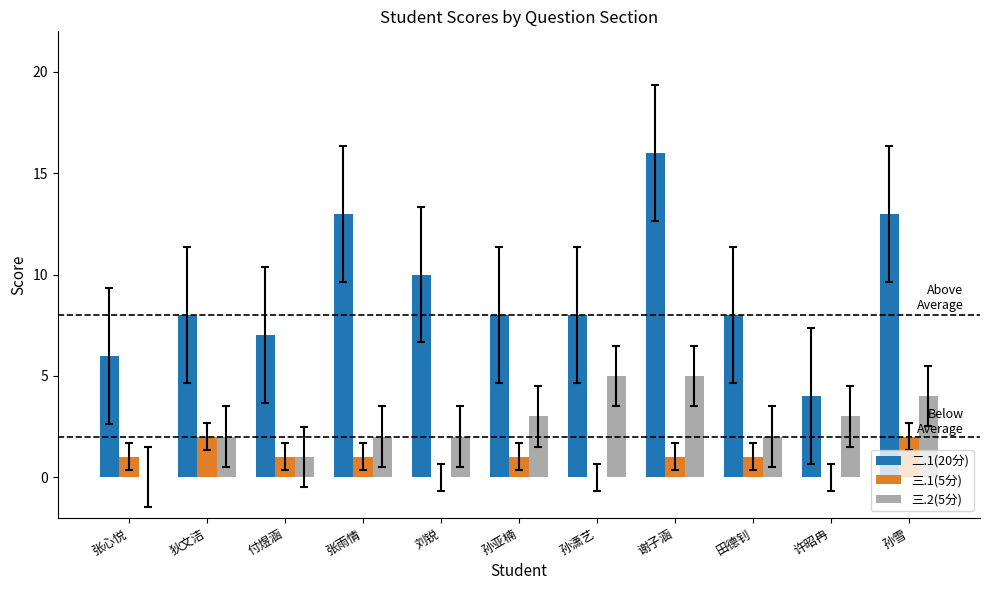

Reading left to right, list all the values displayed in this chart.

二.1(20分): 6	8	7	13	10	8	8	16	8	4	13
三.1(5分): 1	2	1	1	0	1	0	1	1	0	2
三.2(5分): 0	2	1	2	2	3	5	5	2	3	4